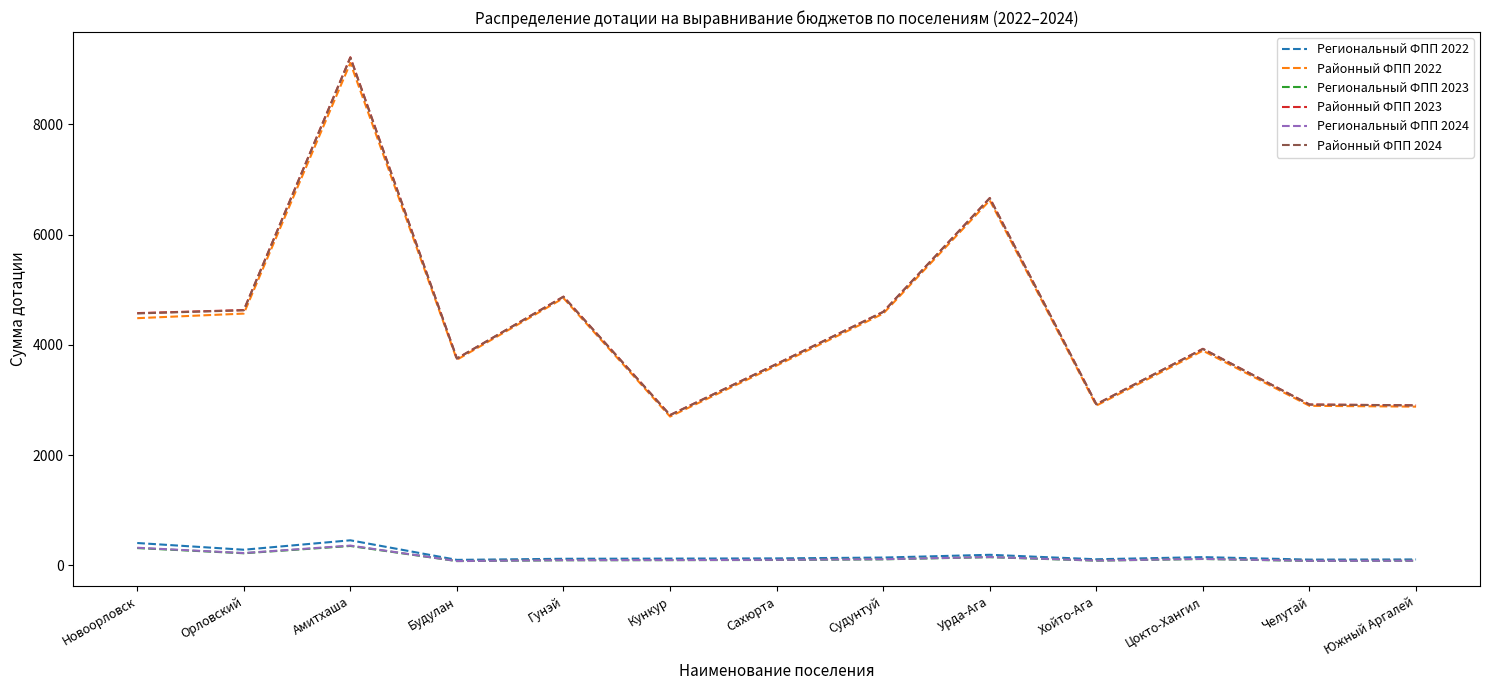

What is the difference between the Районный ФПП 2022 values at Гунэй and Новоорловск?

364.0